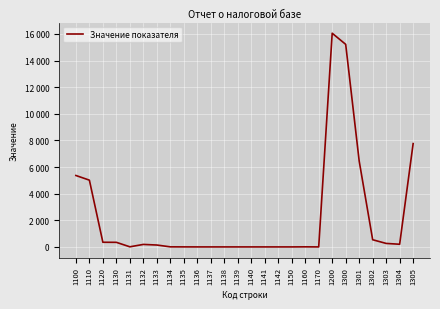

The chart shows a value of -8850 at 1142. True or false?

False